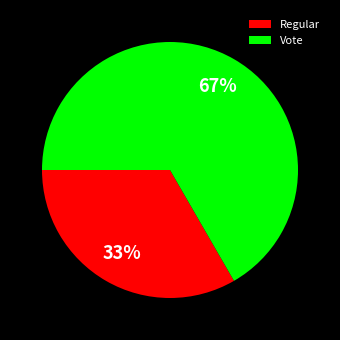

Is there any slice that represents more than half of the pie?

Yes